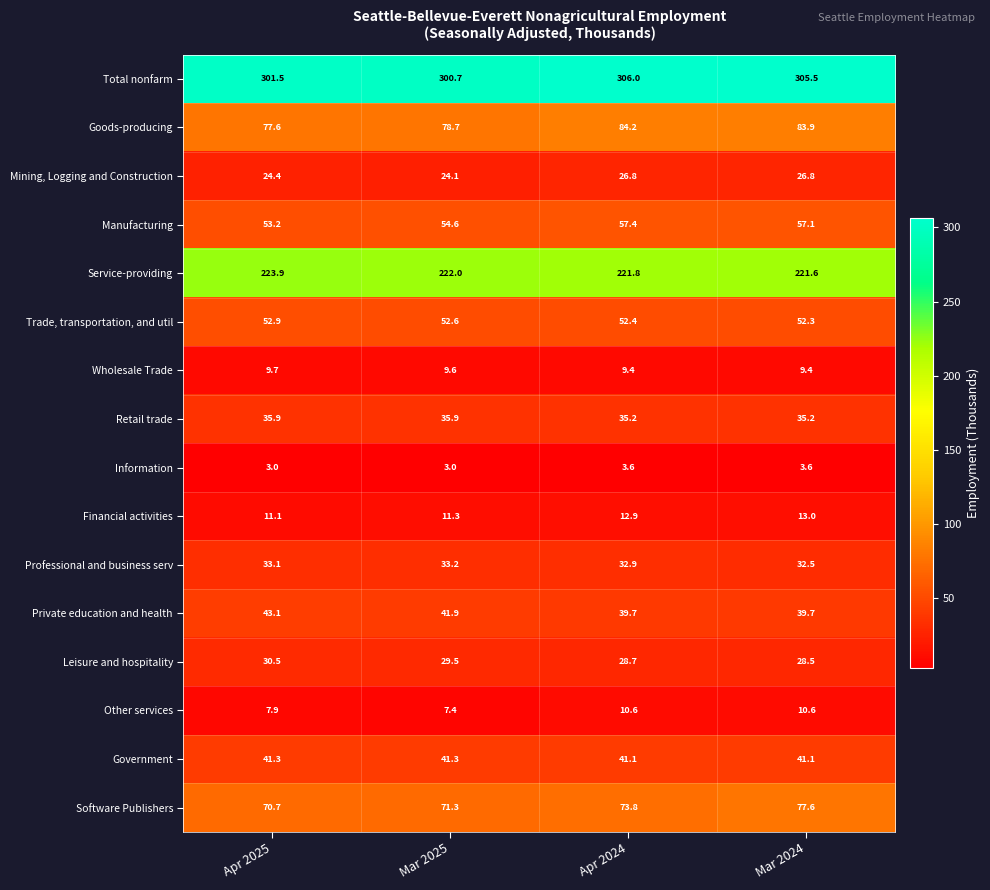

What is the difference between the highest and lowest values at Mar 2025?

297.7